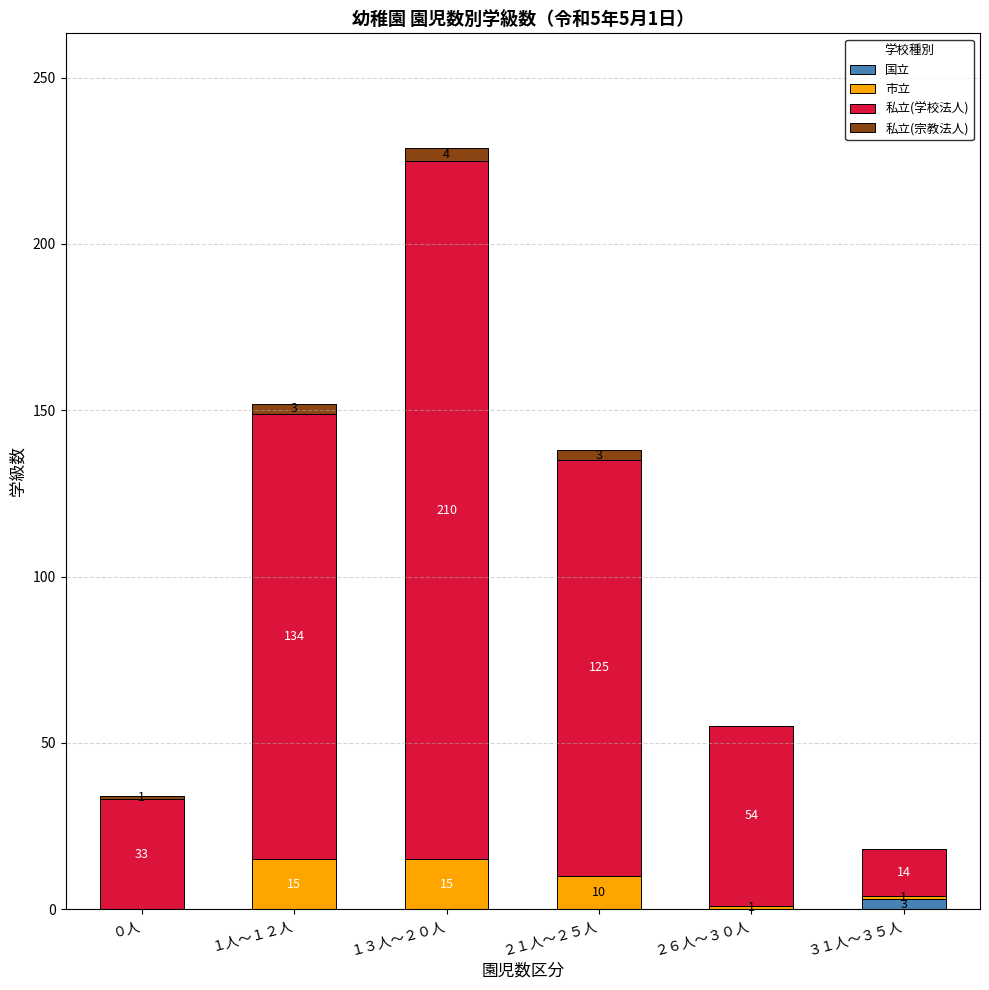

At which category is the sum across all series the highest?

１３人～２０人